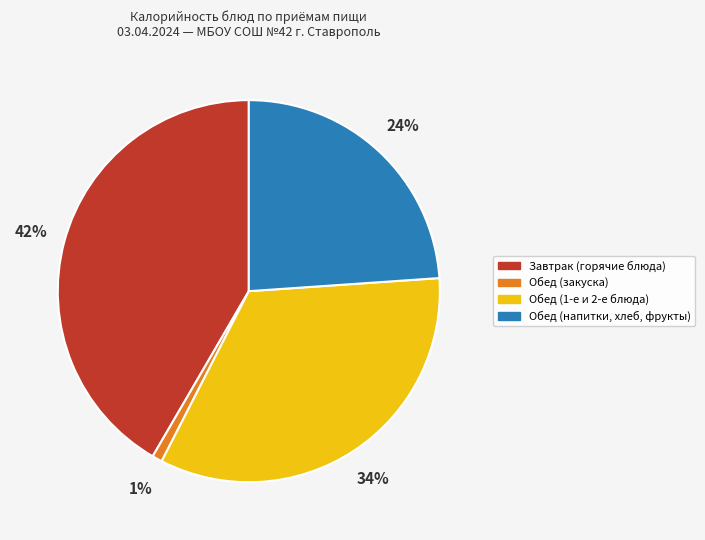

Does any single category account for the majority?

No